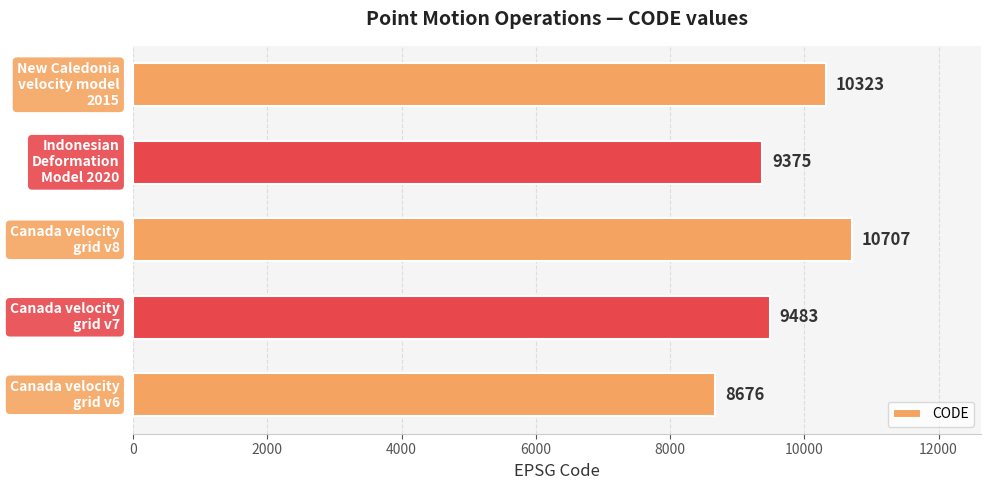

What is the maximum value shown in the chart?

10707